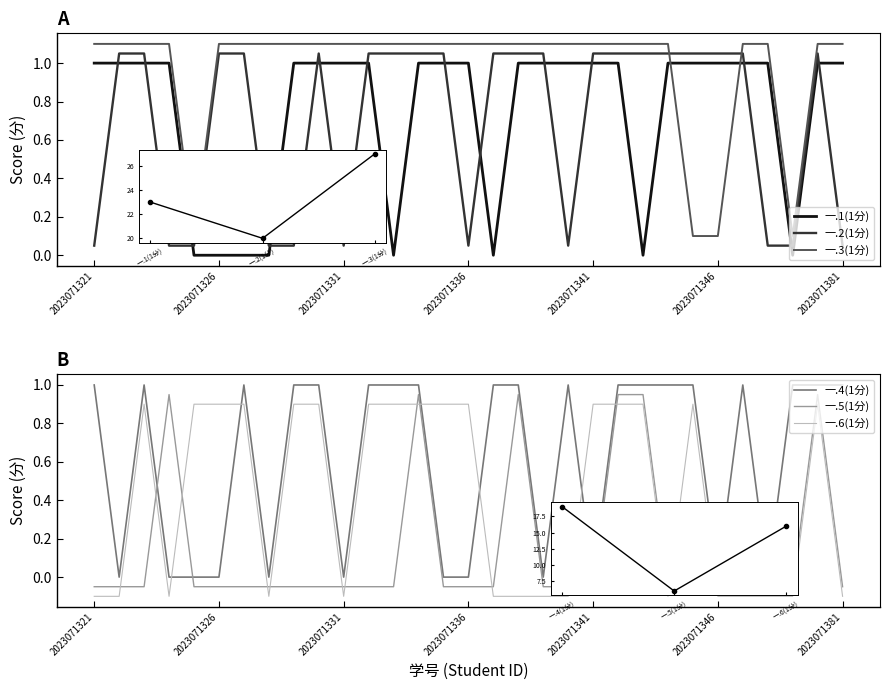

At which category is the sum across all series the highest?

13